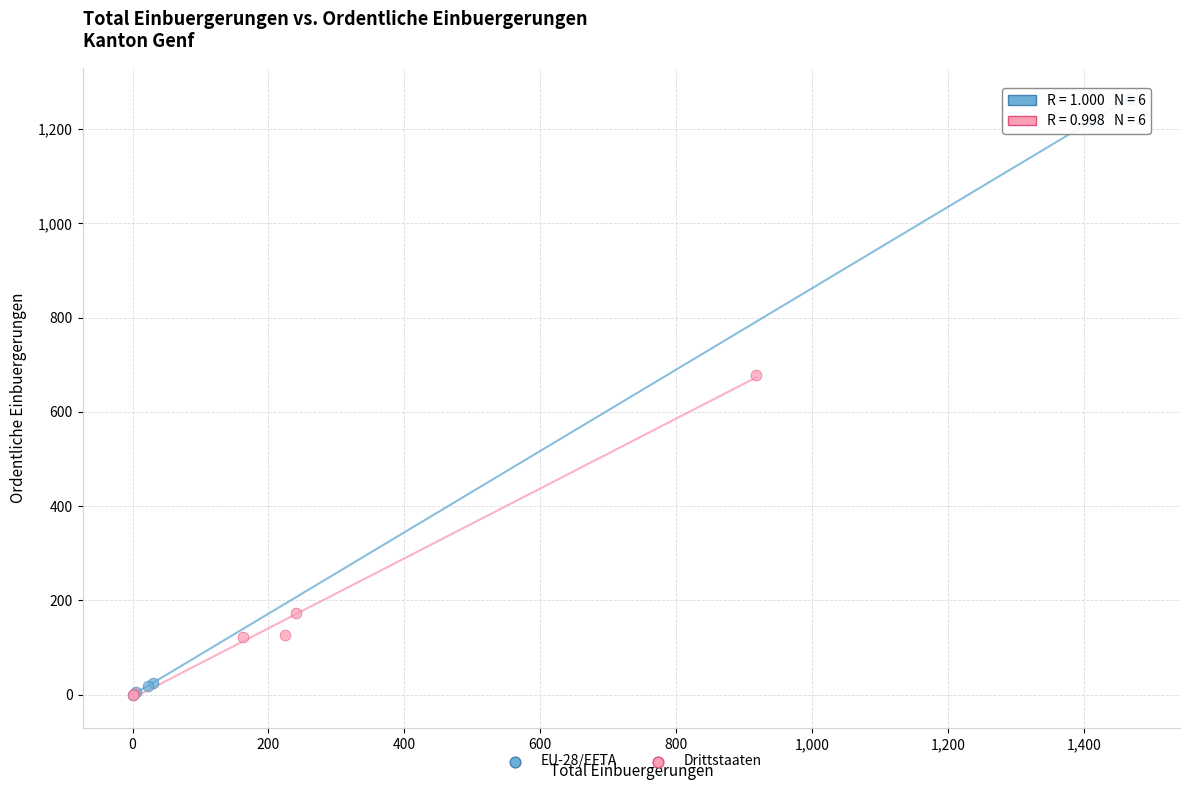

Which series reaches the maximum Y coordinate?

EU-28/EFTA